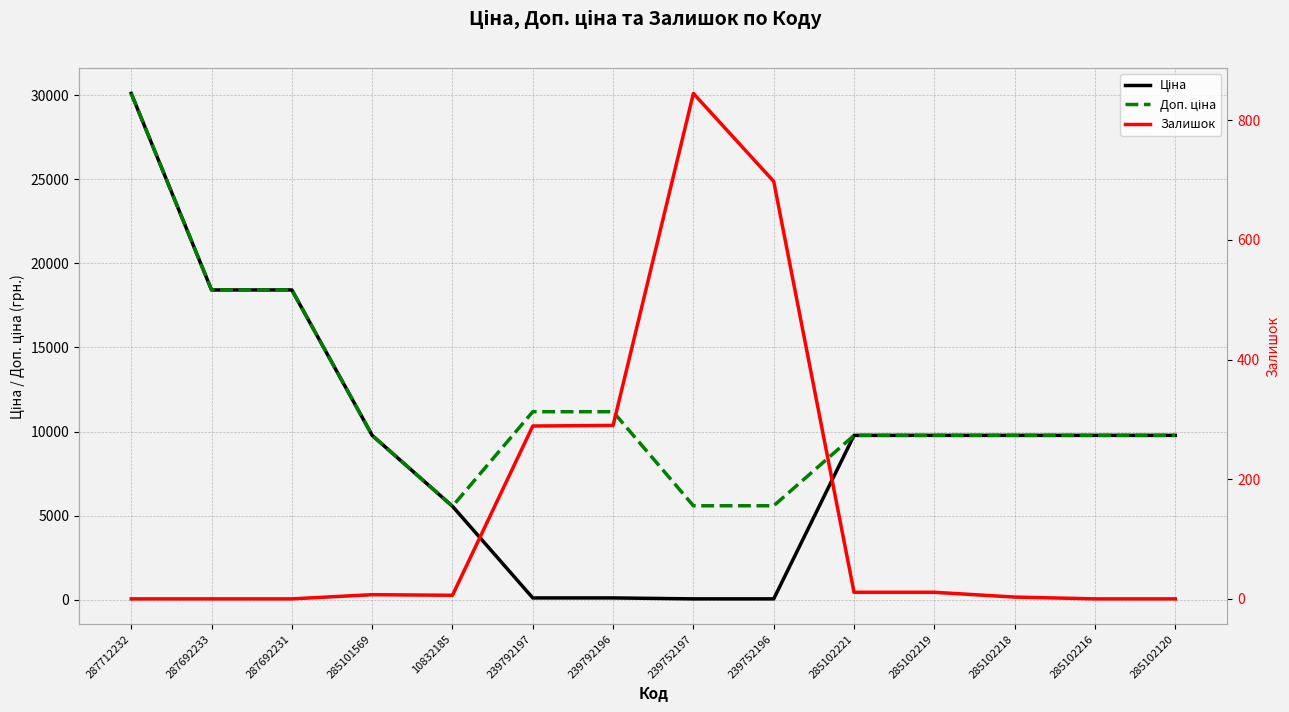

Between 285101569 and 285102221, which series saw the biggest shift?

Залишок